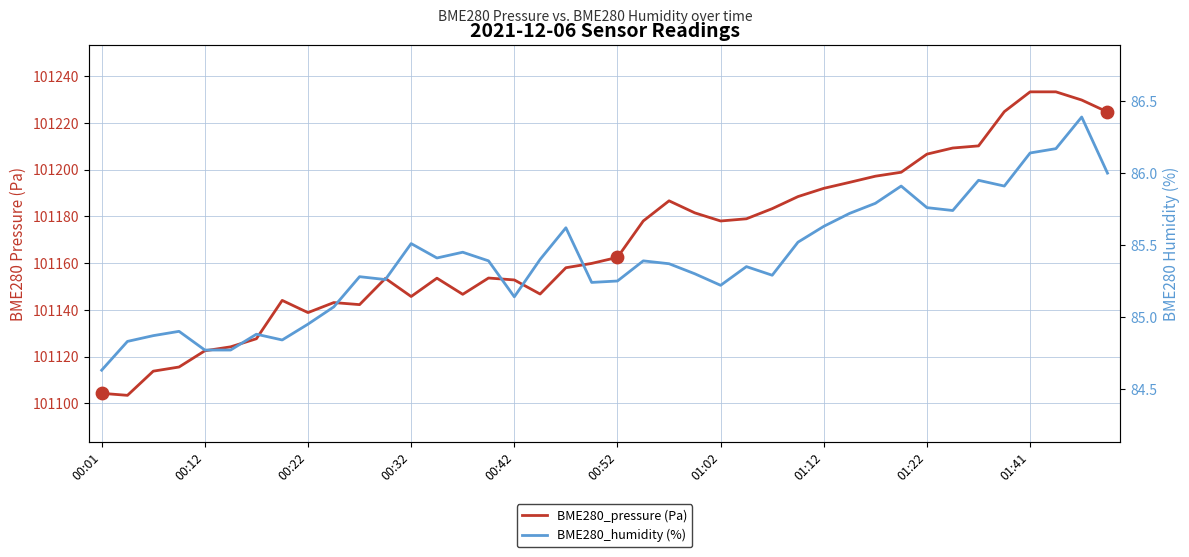

At how many categories does at least one series exceed 90374?

40